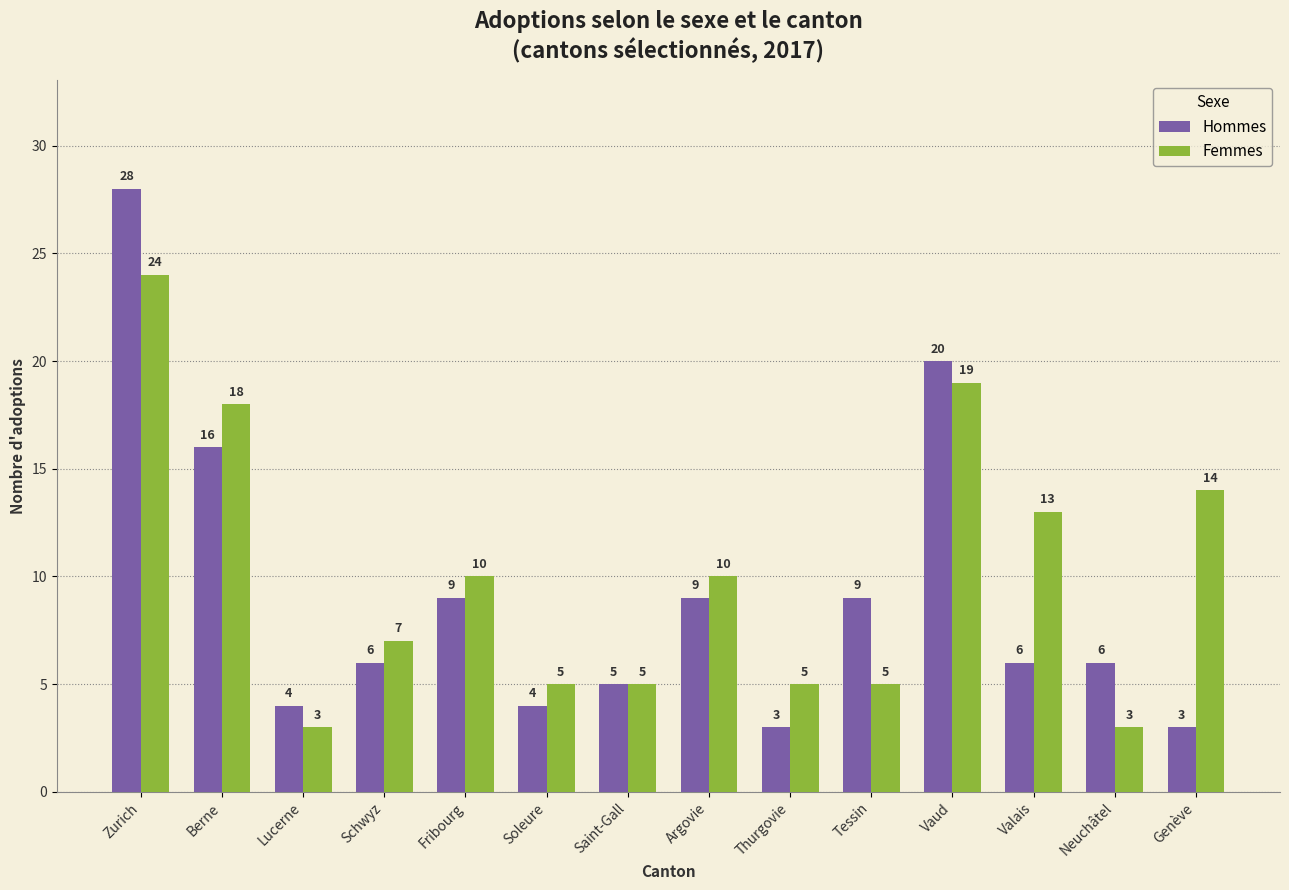

What is the label of the 10th bar from the right?

Fribourg